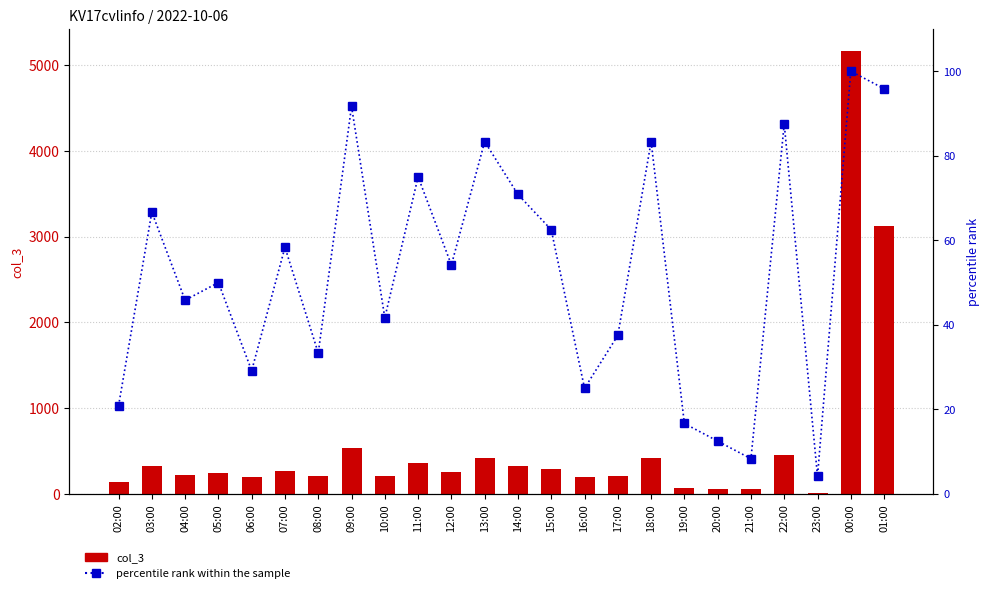

What is the difference between the second highest and minimum values in the col_3 series?

3120.0